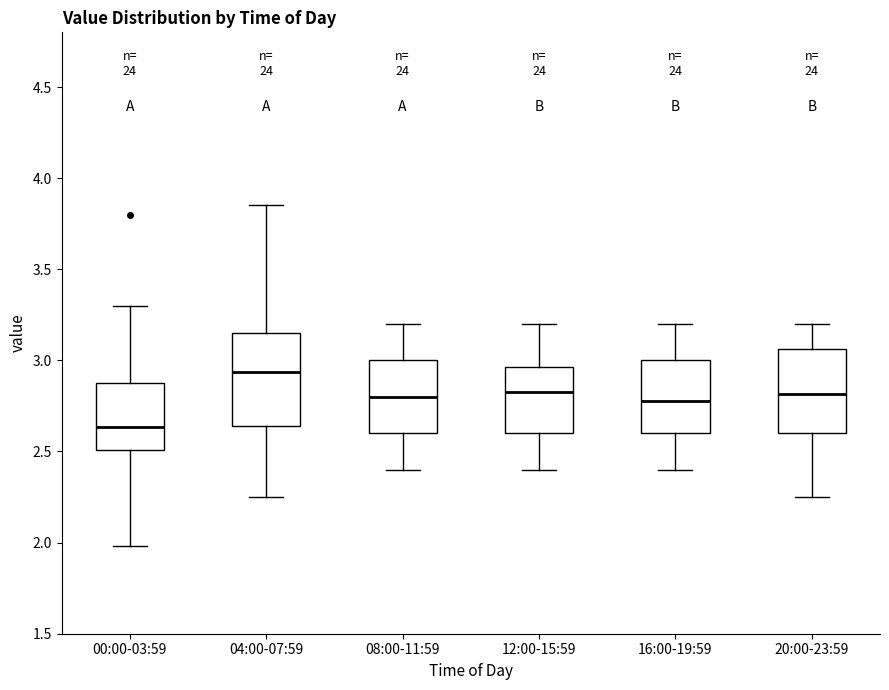

Reading left to right, transcribe this box plot: for each box, give where its median line is, the range the box spans, and where its two whiskers end, as read against the y-axis. The values are not printed on the chart, so give them approximately, as read against the axis.

00:00-03:59: median 2.65, box 2.50 to 2.90, whiskers 2.00 to 3.30
04:00-07:59: median 2.95, box 2.65 to 3.15, whiskers 2.25 to 3.85
08:00-11:59: median 2.80, box 2.60 to 3.00, whiskers 2.40 to 3.20
12:00-15:59: median 2.85, box 2.60 to 2.95, whiskers 2.40 to 3.20
16:00-19:59: median 2.80, box 2.60 to 3.00, whiskers 2.40 to 3.20
20:00-23:59: median 2.80, box 2.60 to 3.05, whiskers 2.25 to 3.20